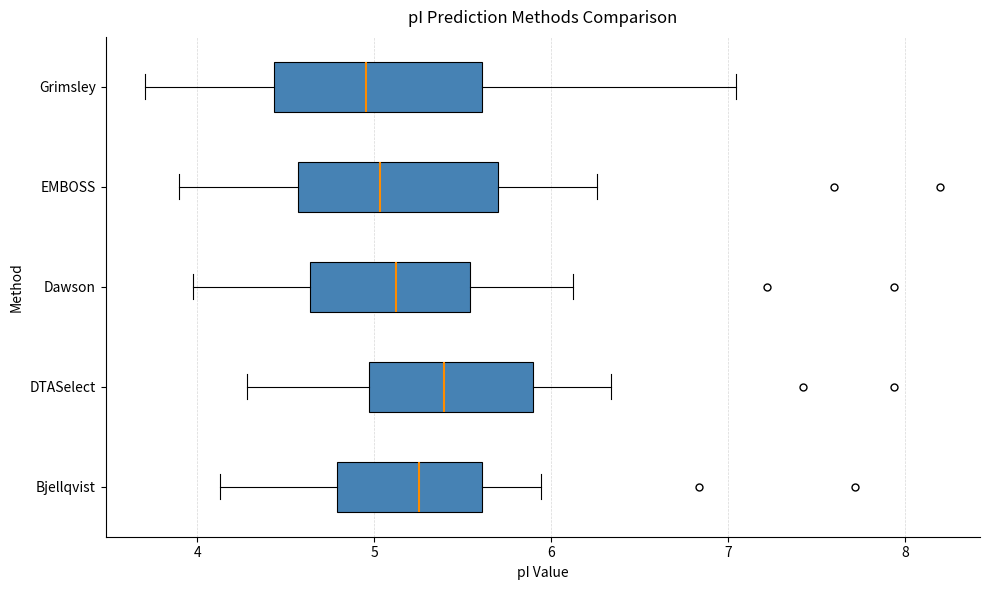

Reading bottom to top, transcribe this box plot: for each box, give where its median line is, the range the box spans, and where its two whiskers end, as read against the x-axis. The values are not printed on the chart, so give them approximately, as read against the axis.

Bjellqvist: median 5.3, box 4.8 to 5.6, whiskers 4.1 to 5.9
DTASelect: median 5.4, box 5.0 to 5.9, whiskers 4.3 to 6.3
Dawson: median 5.1, box 4.6 to 5.5, whiskers 4.0 to 6.1
EMBOSS: median 5.0, box 4.6 to 5.7, whiskers 3.9 to 6.3
Grimsley: median 5.0, box 4.4 to 5.6, whiskers 3.7 to 7.0